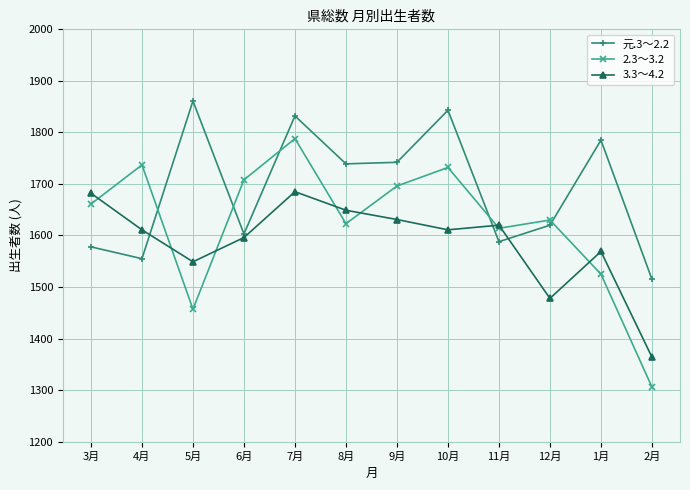

At which category is the sum across all series the highest?

7月